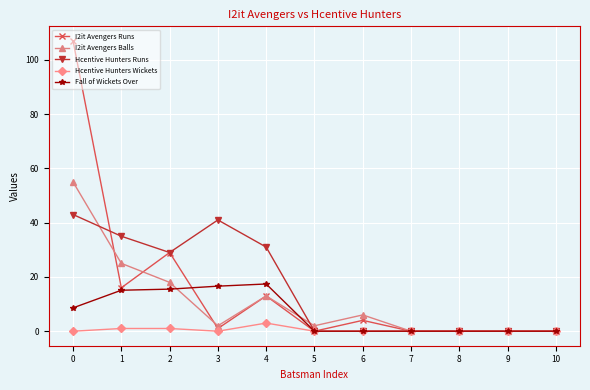

Where is the first local minimum for Hcentive Hunters Wickets?

3